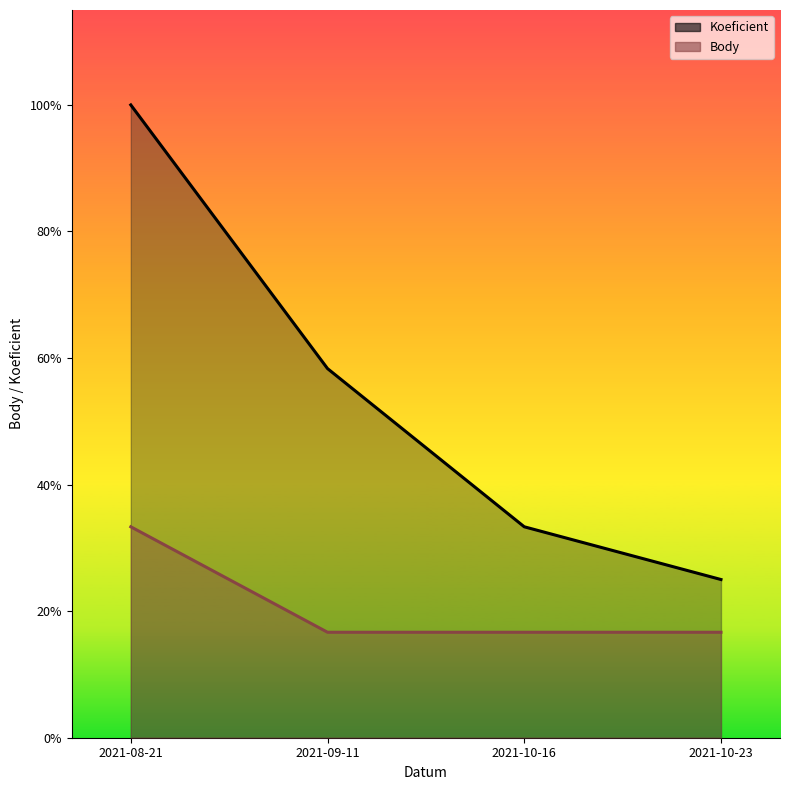

Reading left to right, list all the values displayed in this chart.

Koeficient: 12	7	4	3
Body: 4	2	2	2